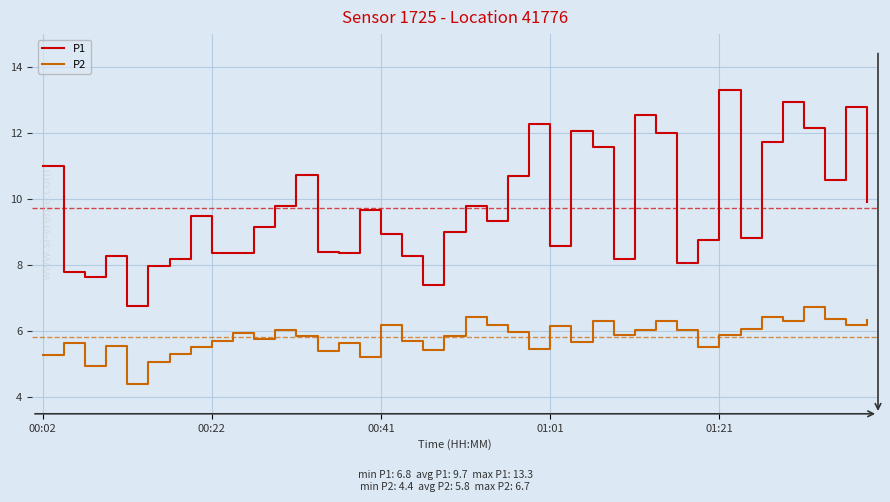

Which series has the widest spread of values?

P1